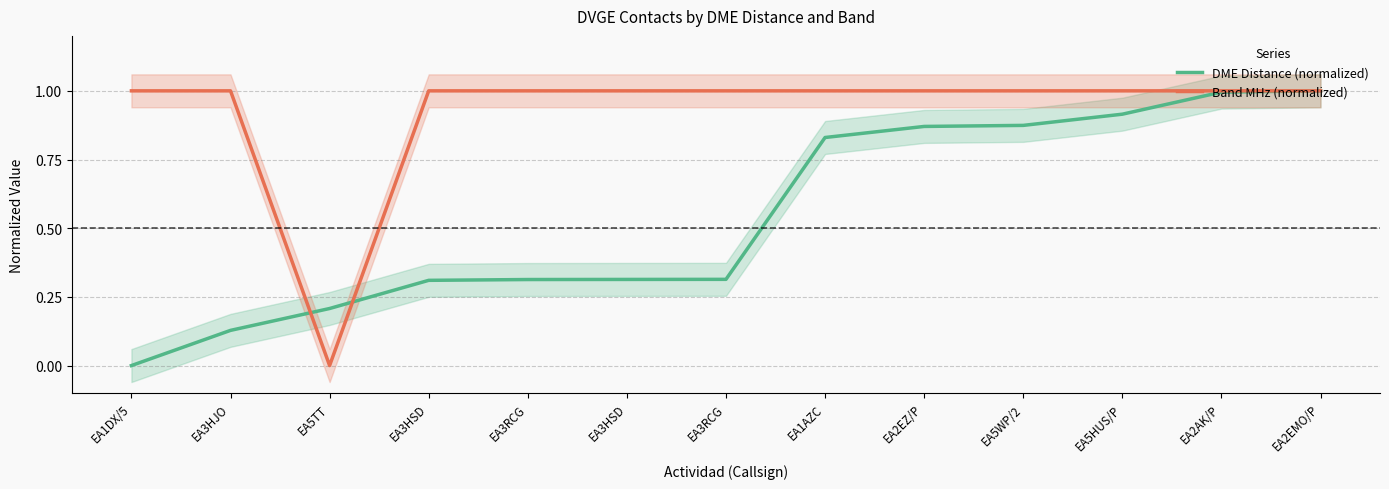

Which series ends up on top after the final intersection of DME Distance (normalized) and Band MHz (normalized)?

DME Distance (normalized)